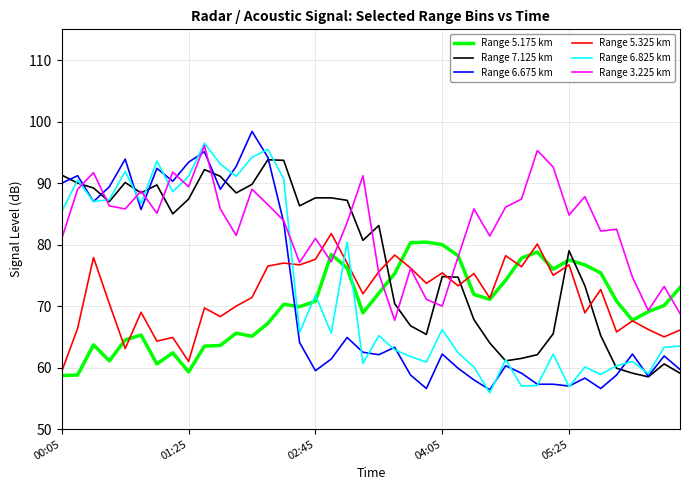

Does the chart display data point markers on the line(s)?

No